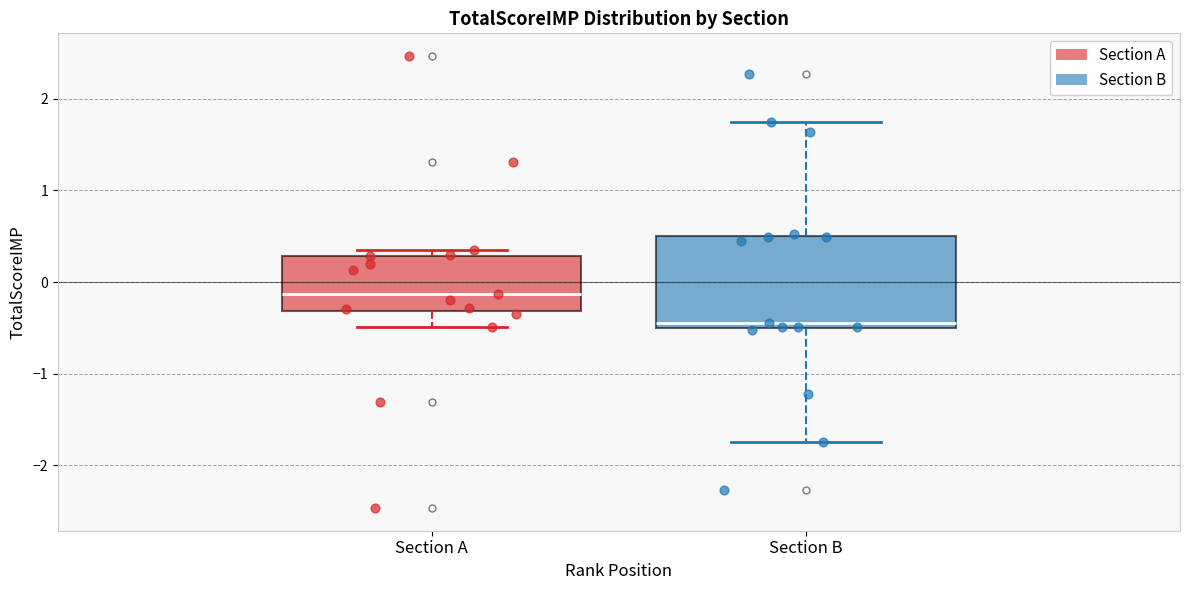

Reading left to right, transcribe this box plot: for each box, give where its median line is, the range the box spans, and where its two whiskers end, as read against the y-axis. The values are not printed on the chart, so give them approximately, as read against the axis.

Section A: median -0.1, box -0.3 to 0.3, whiskers -0.5 to 0.4
Section B: median -0.4, box -0.5 to 0.5, whiskers -1.7 to 1.8